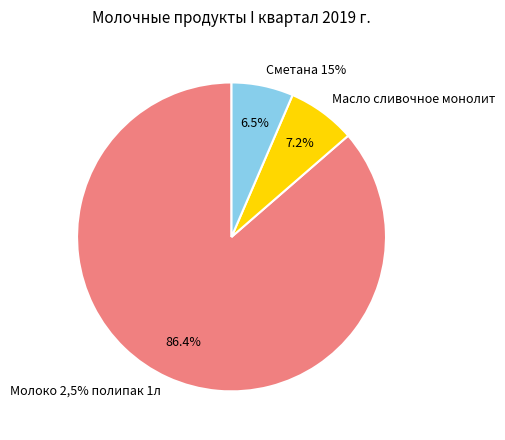

Rank the categories by value from lowest to highest.

Сметана 15%, Масло сливочное монолит, Молоко 2,5% полипак 1л